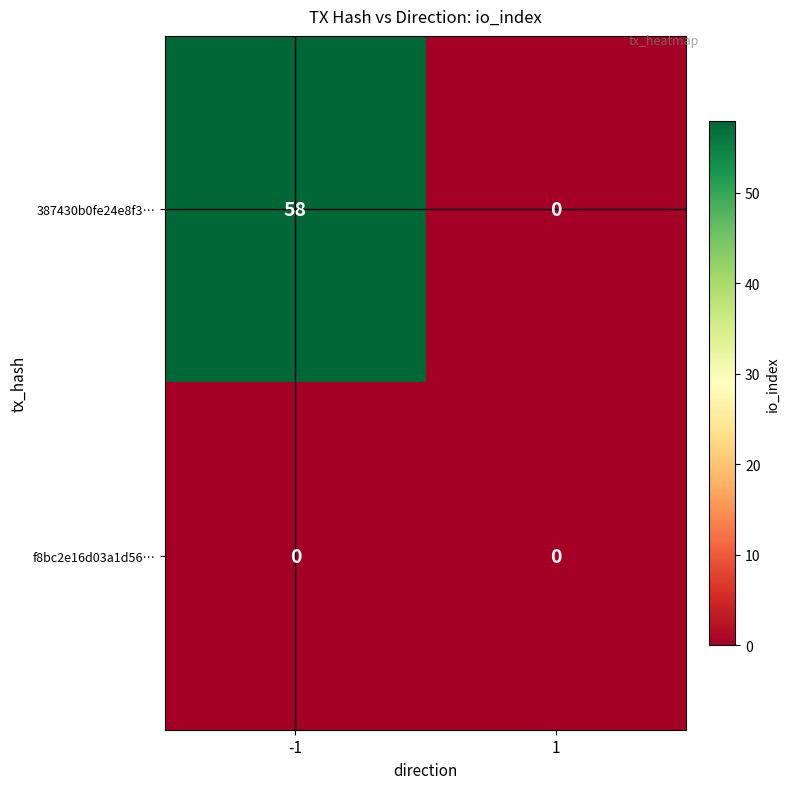

Which series changed the most between -1 and 1?

387430b0fe24e8f3…